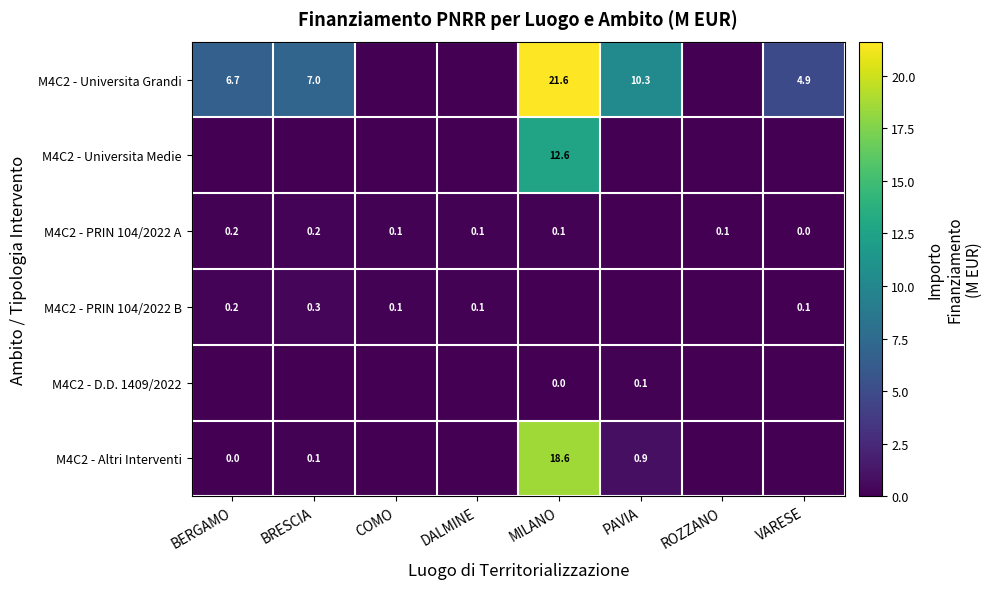

The value of M4C2 - Universita Grandi at BRESCIA is 9.2. True or false?

False